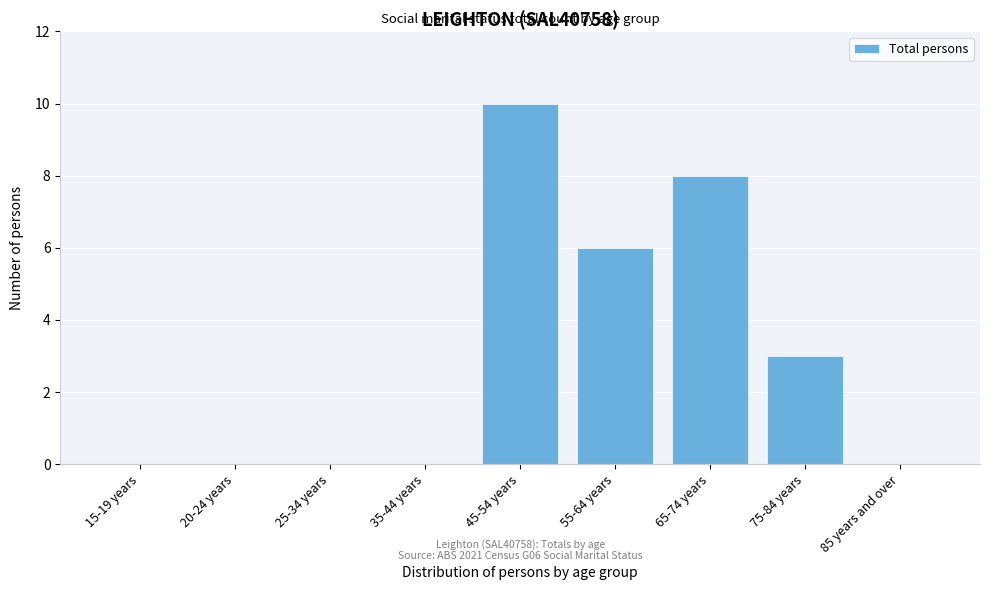

Reading right to left, list all the values displayed in this chart.

85 years and over=0	75-84 years=3	65-74 years=8	55-64 years=6	45-54 years=10	35-44 years=0	25-34 years=0	20-24 years=0	15-19 years=0